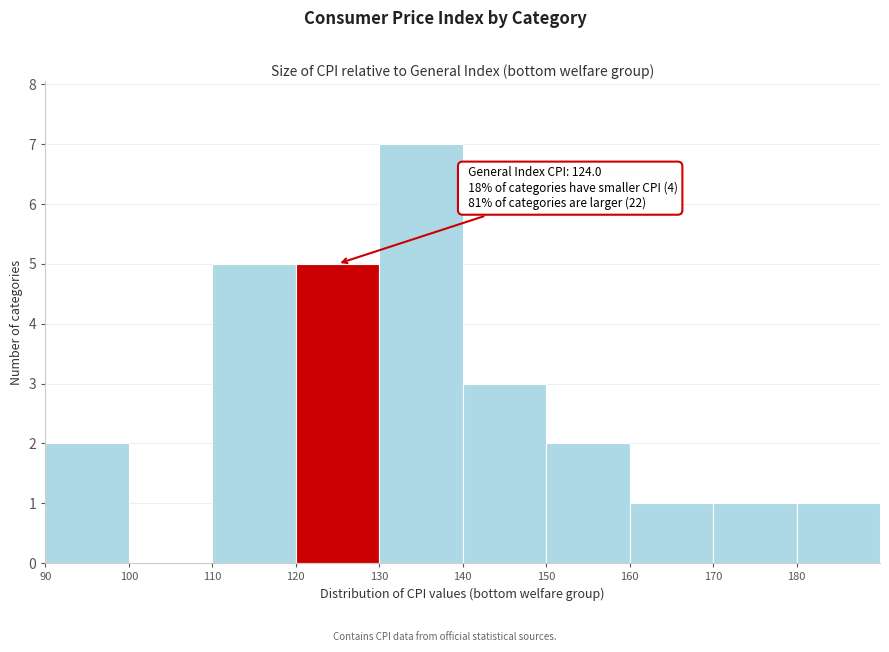

Over which range of the x-axis is the bar tallest?

130 to 140